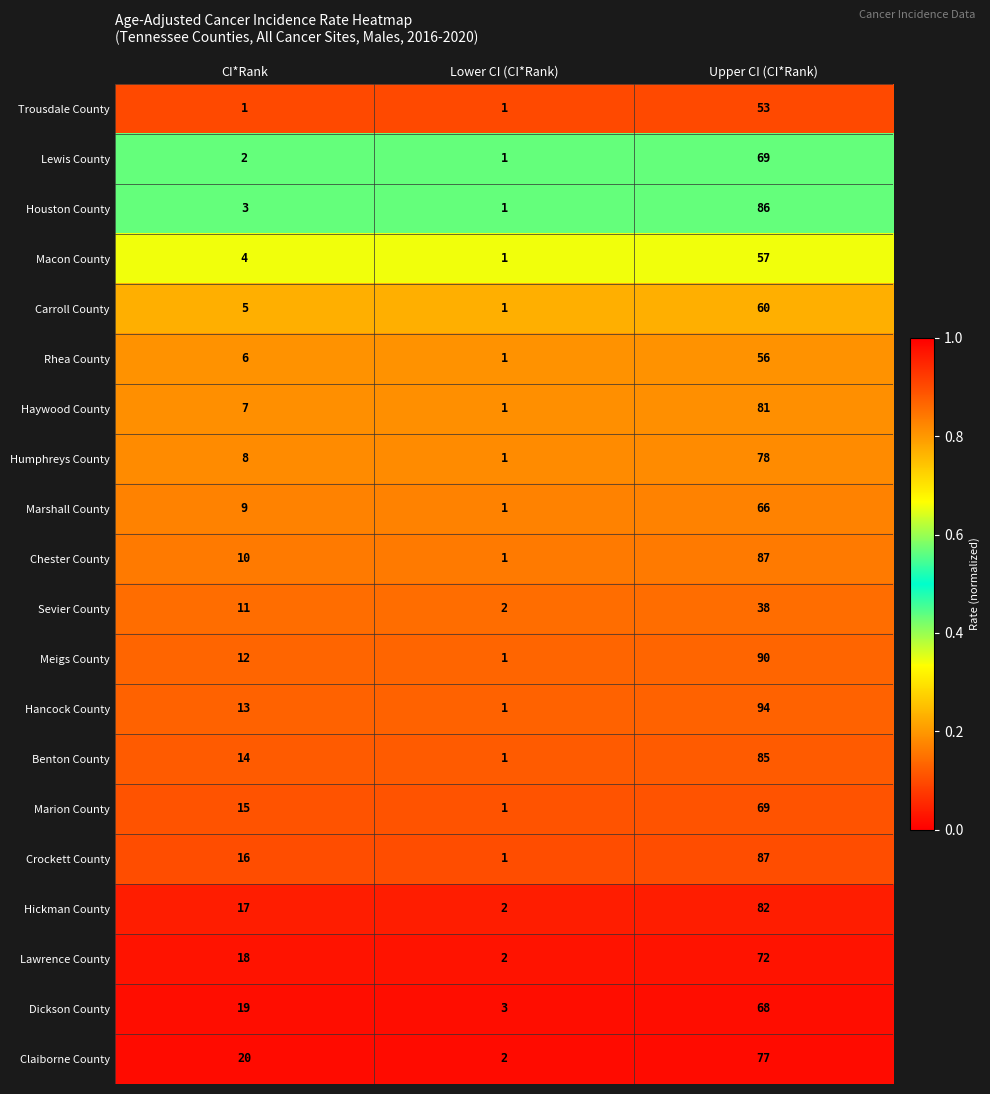

What is the total value across all series at CI*Rank?

210